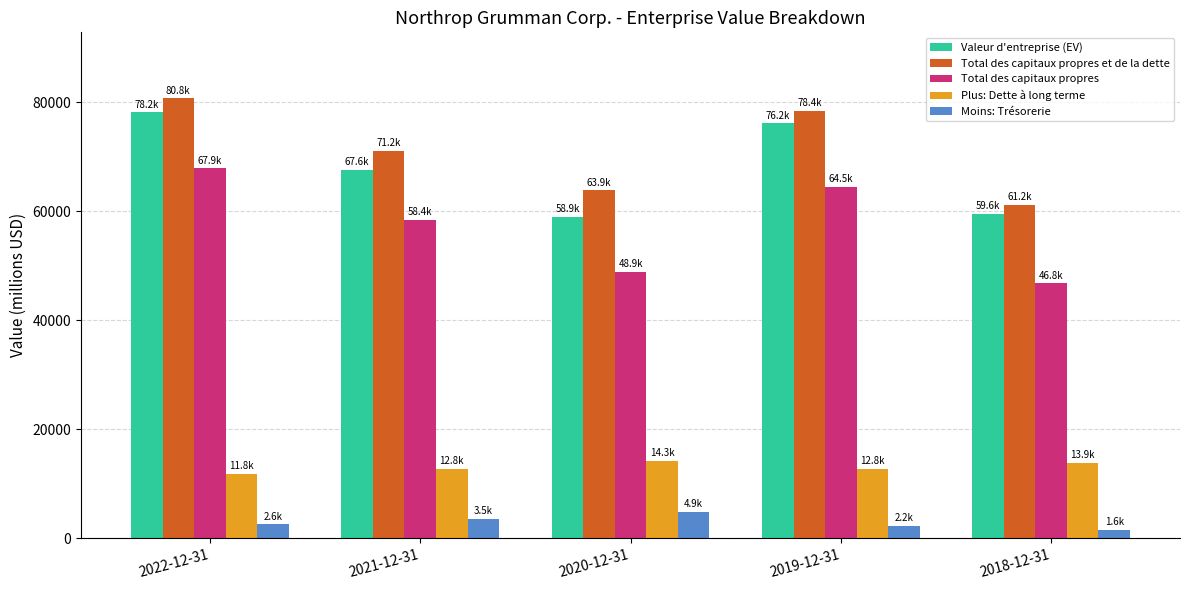

What is the difference between the second highest and minimum values in the Moins: Trésorerie series?

1951